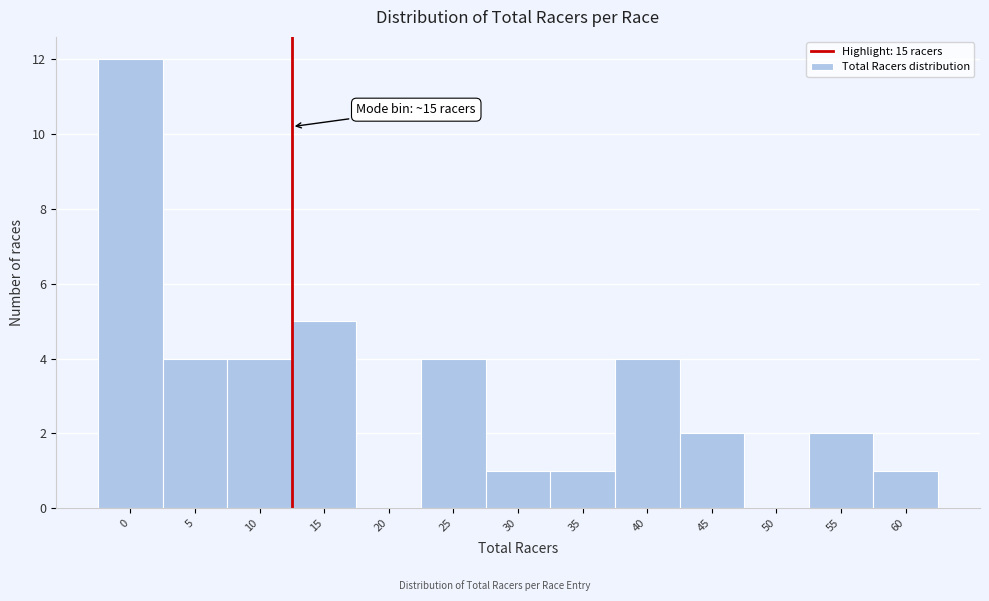

Reading left to right, what are all the values shown in this chart?

0=12	5=4	10=4	15=5	20=0	25=4	30=1	35=1	40=4	45=2	50=0	55=2	60=1